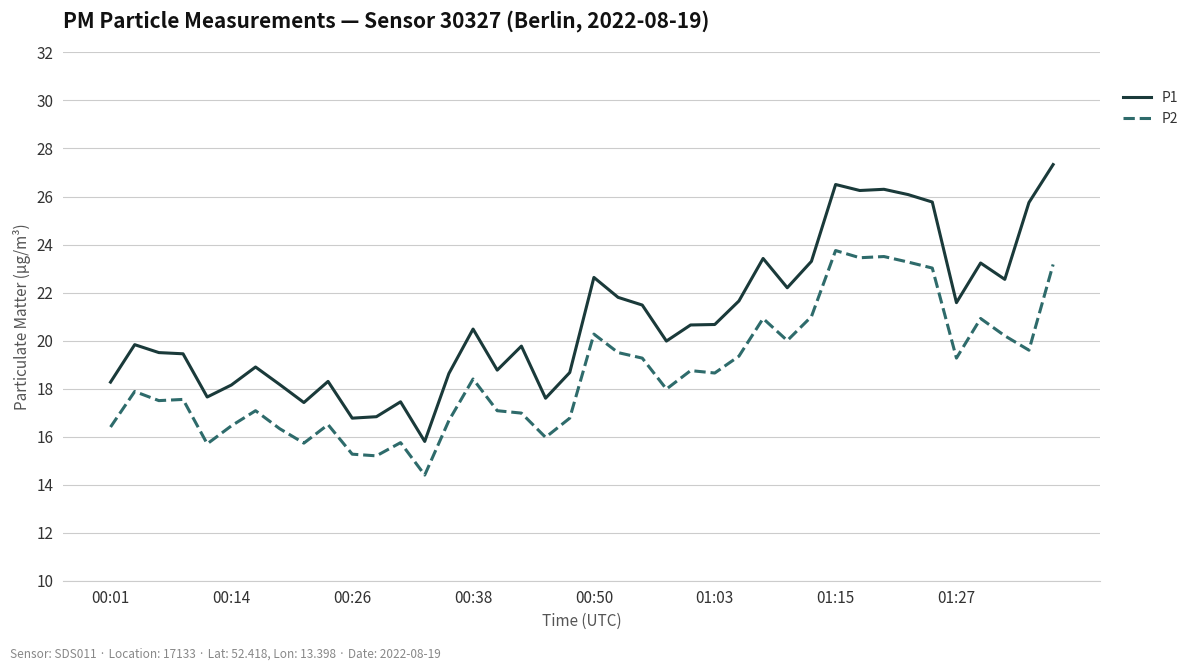

List the series in order of their peak value, lowest first.

P2, P1